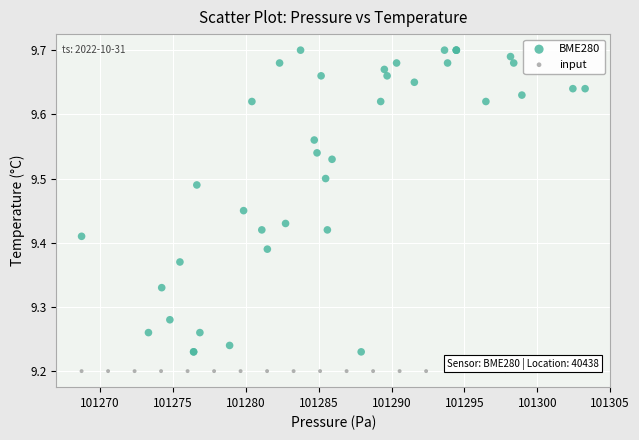

Which series reaches the minimum Y coordinate?

input